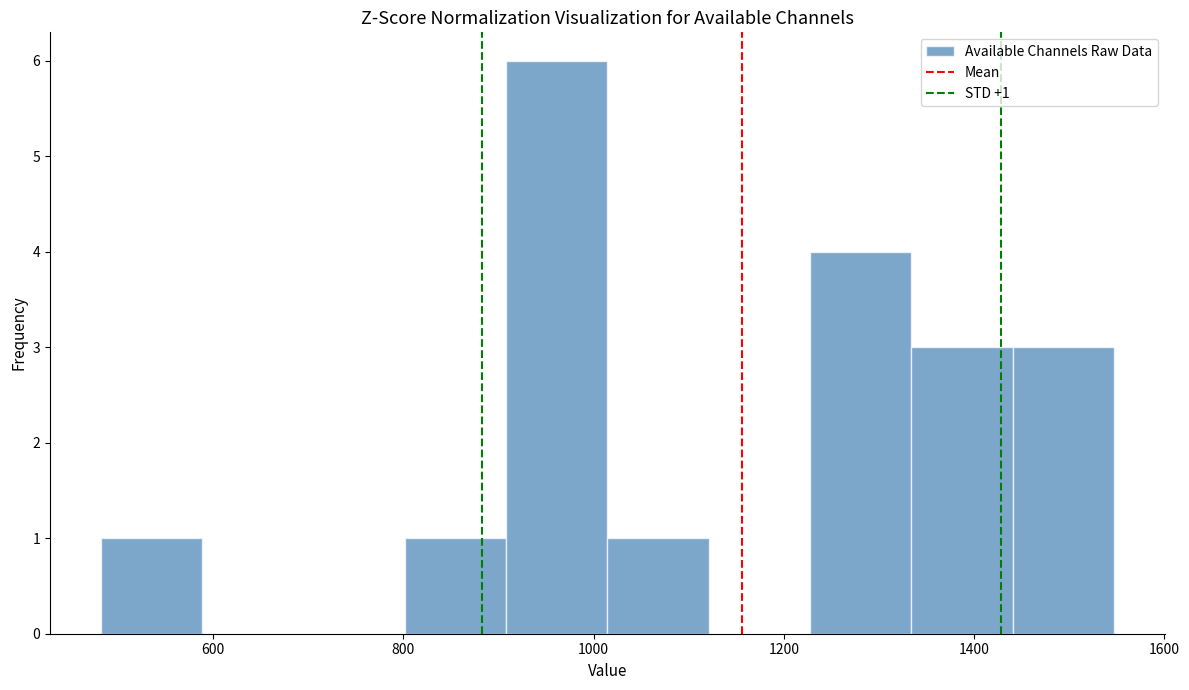

Which range on the x-axis has the tallest bar?

900 to 1020